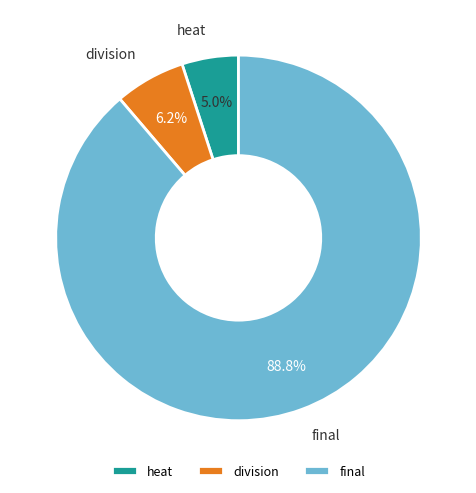

Is there any slice that represents more than half of the pie?

Yes